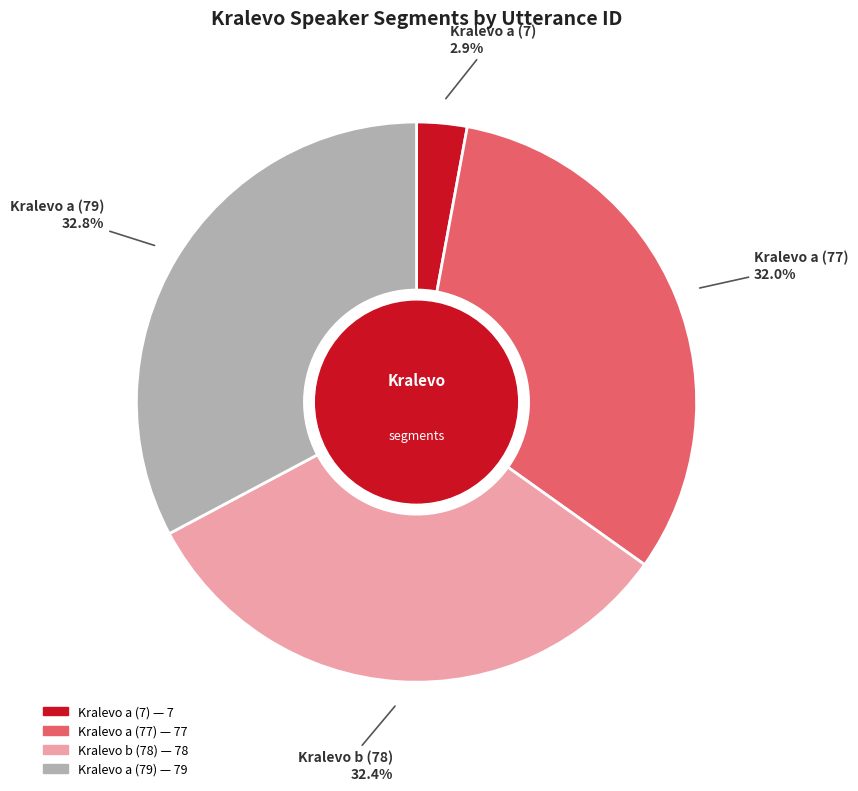

Which category has the smallest portion of the pie?

Kralevo a (7)